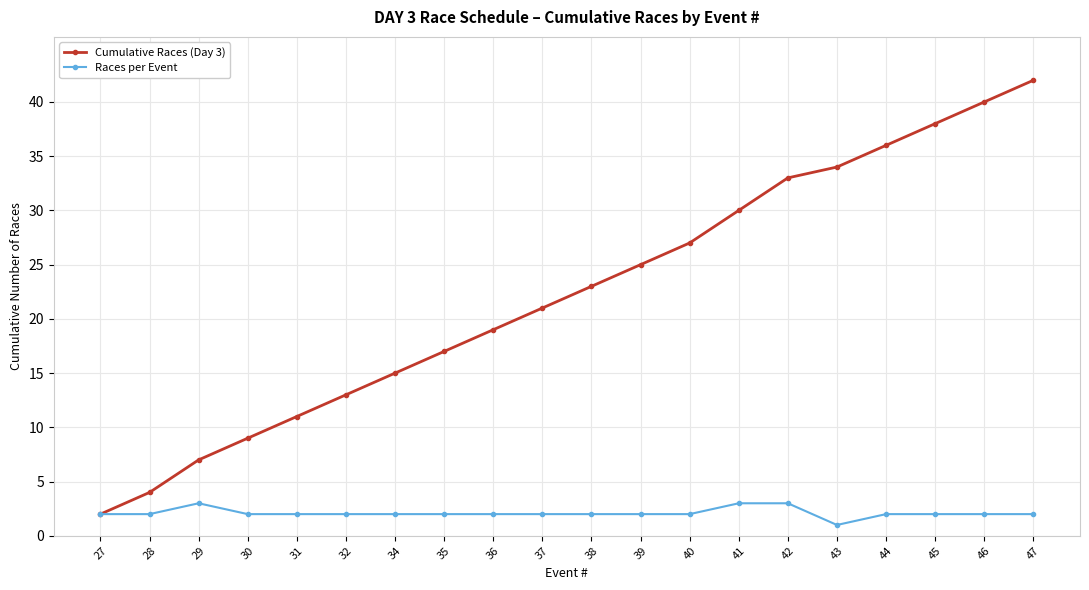

Rank the series by their maximum value, from lowest to highest.

Races per Event, Cumulative Races (Day 3)